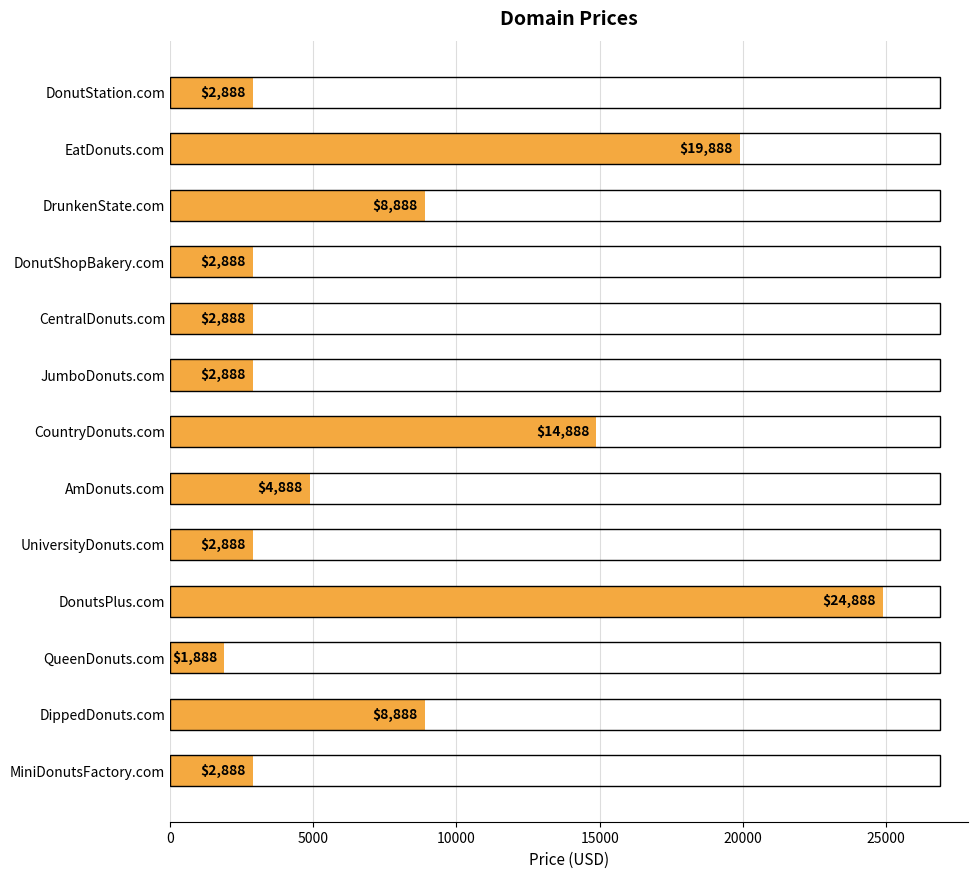

How many series are shown in this chart?

1